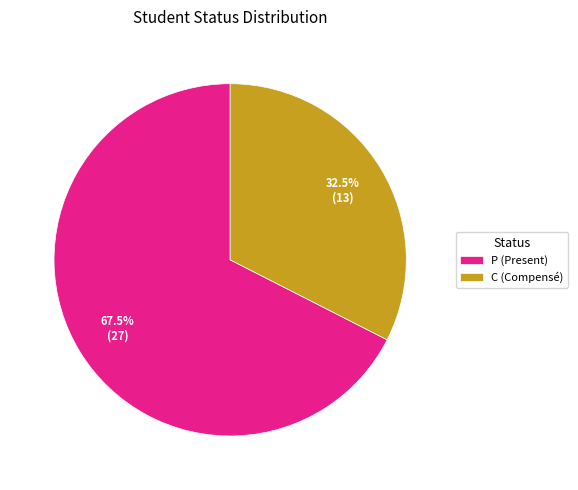

To the nearest percent, what is the average slice percentage?

50%